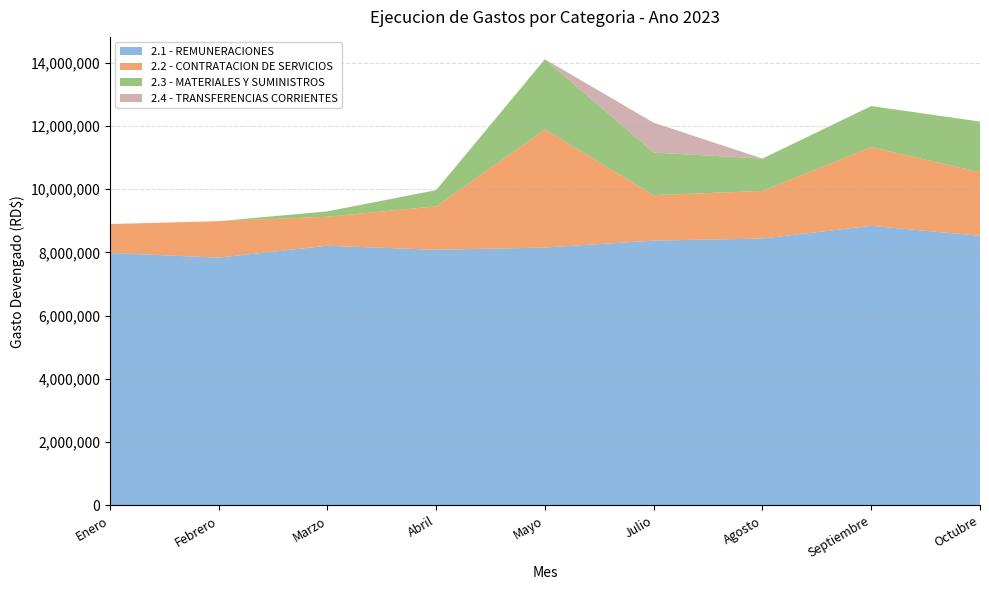

Reading left to right, what are all the values shown in this chart?

2.1 - REMUNERACIONES: Enero=7982251.8	Febrero=7835795.9	Marzo=8212427.1	Abril=8083669.4	Mayo=8155377.3	Julio=8373959.2	Agosto=8439806.6	Septiembre=8841850.6	Octubre=8525443.5
2.2 - CONTRATACION DE SERVICIOS: Enero=915655.3	Febrero=1153575.5	Marzo=916453.3	Abril=1373349.9	Mayo=3736689.0	Julio=1437053.6	Agosto=1504417.9	Septiembre=2488422.3	Octubre=2009764.9
2.3 - MATERIALES Y SUMINISTROS: Enero=0.0	Febrero=0.0	Marzo=169868.5	Abril=513972.0	Mayo=2218002.6	Julio=1346347.4	Agosto=1024674.7	Septiembre=1298282.8	Octubre=1603864.5
2.4 - TRANSFERENCIAS CORRIENTES: Enero=0.0	Febrero=0.0	Marzo=0.0	Abril=0.0	Mayo=0.0	Julio=944204.8	Agosto=0.0	Septiembre=0.0	Octubre=0.0